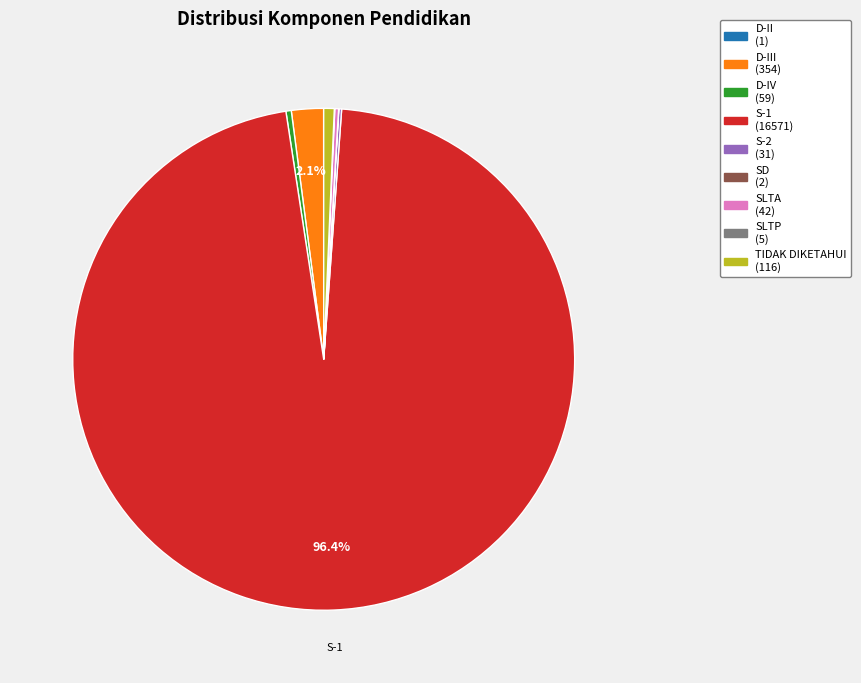

Is there a majority slice in this chart?

Yes